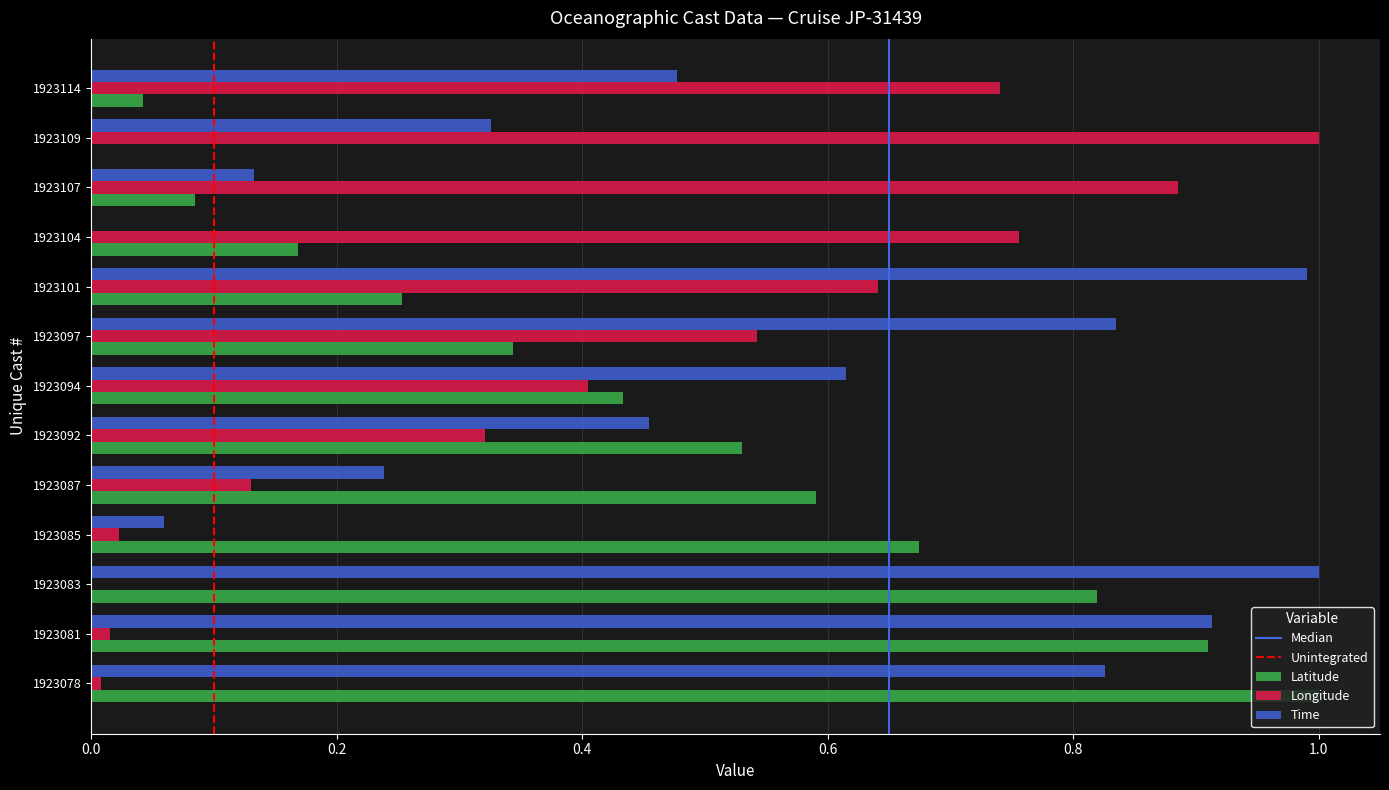

Is it true that Latitude equals 0.6 at 1923087?

True